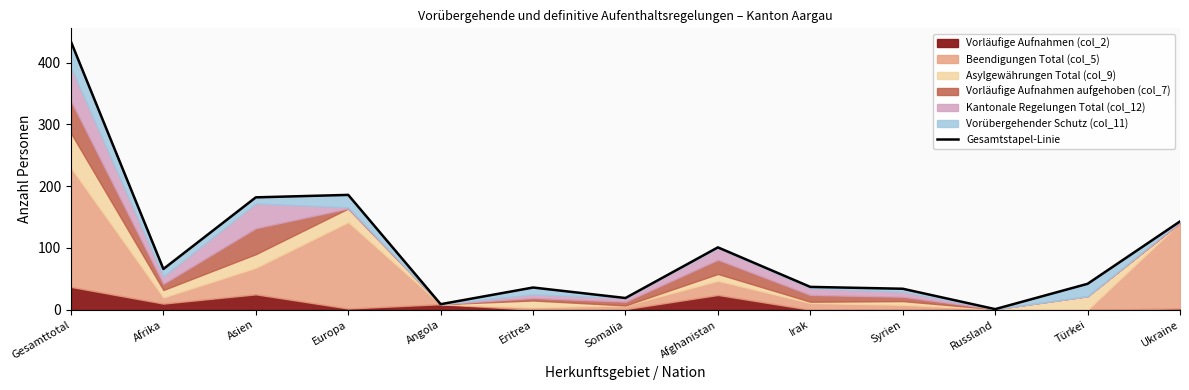

Reading left to right, list all the values displayed in this chart.

434	66	182	186	9	36	19	101	37	34	1	42	143